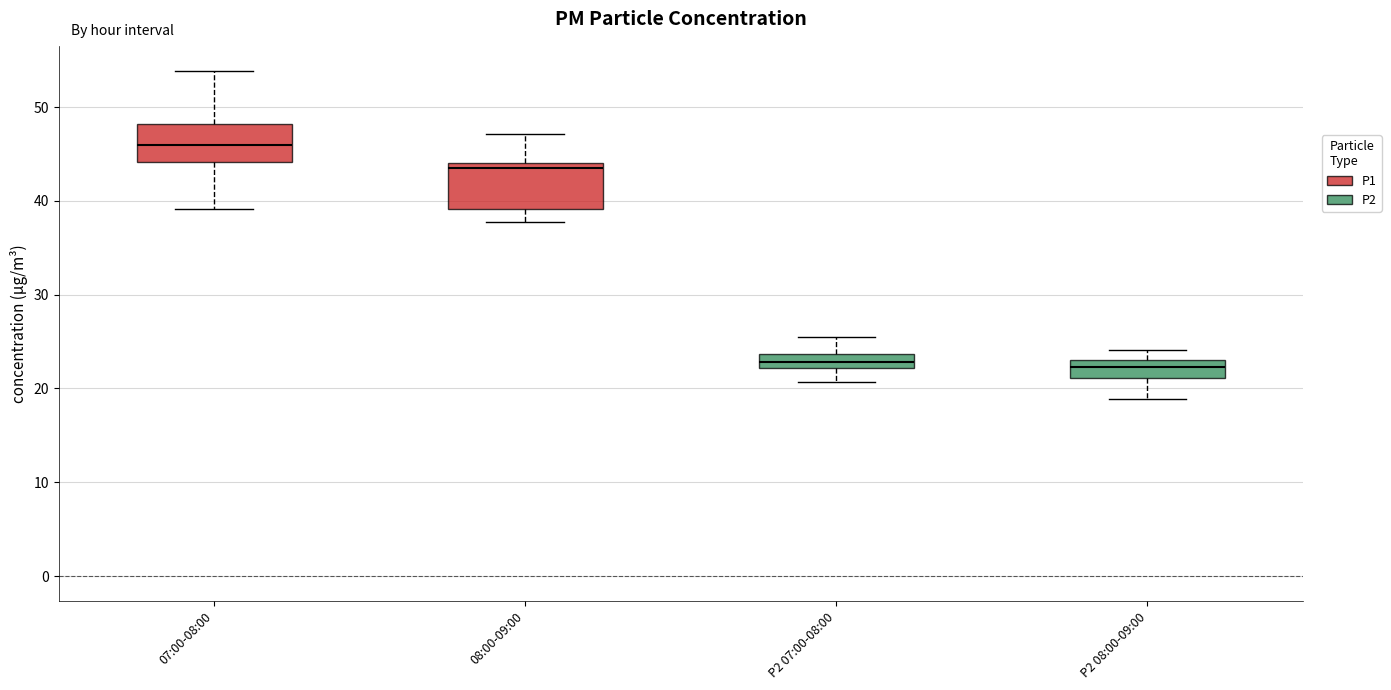

Where is the lower edge of the box for P2 07:00-08:00 on the y-axis? The values are not printed on the chart, so give them approximately, as read against the axis.

22